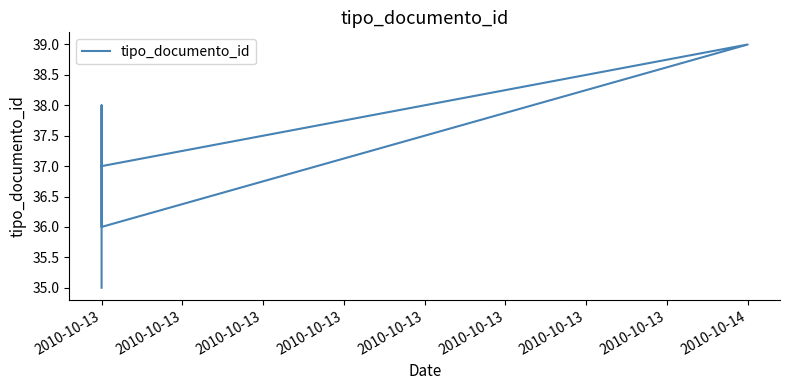

True or false: the data shows 36 at 2010-10-13.

True